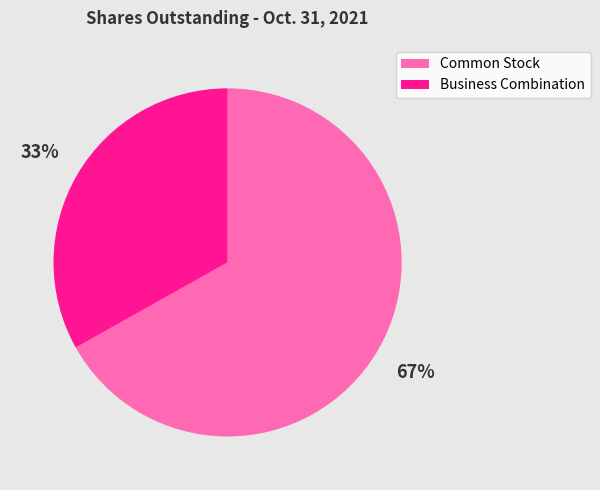

How many slices are in this pie chart?

2